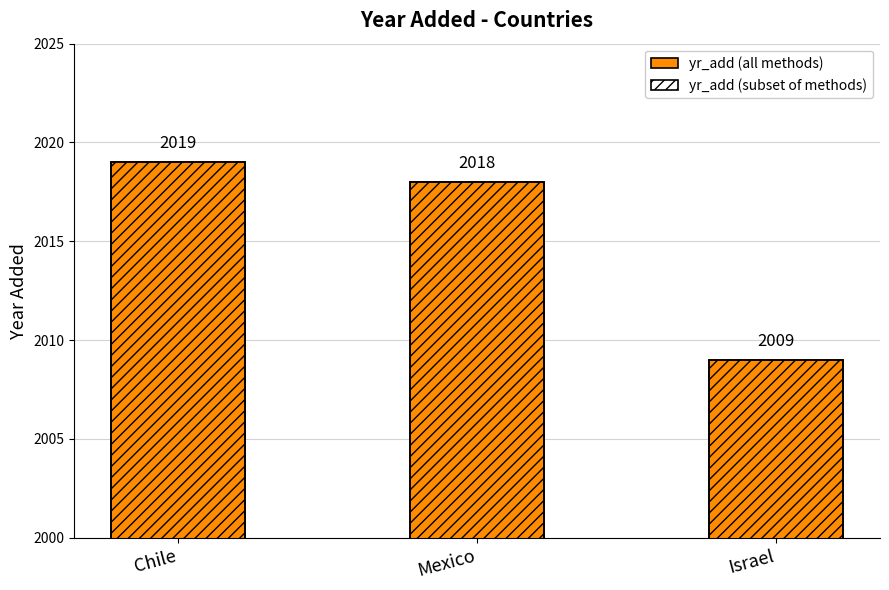

What is the value of the 2nd bar from the left?

2018